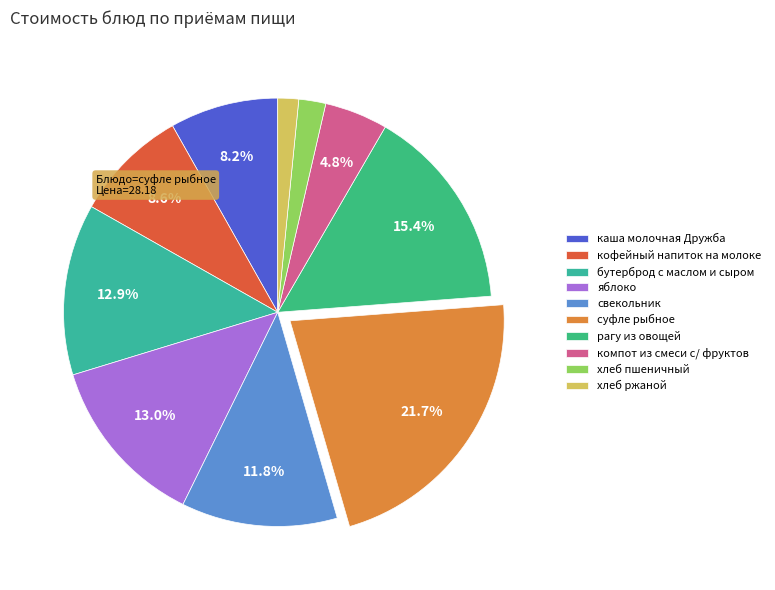

What is the change in value from кофейный напиток на молоке to рагу из овощей?

+8.8